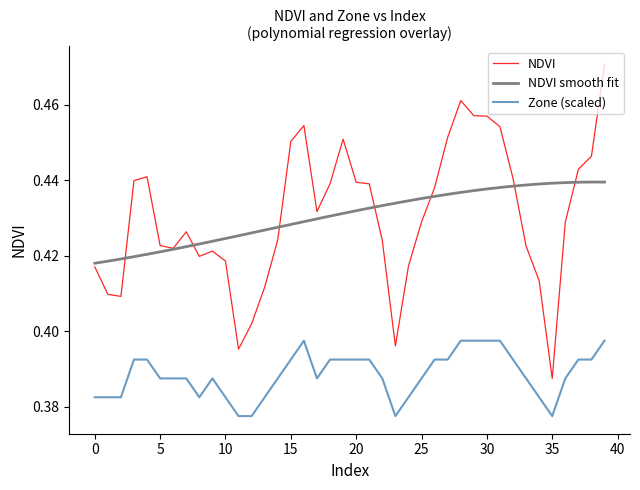

At which category does Zone reach its first local peak?

9